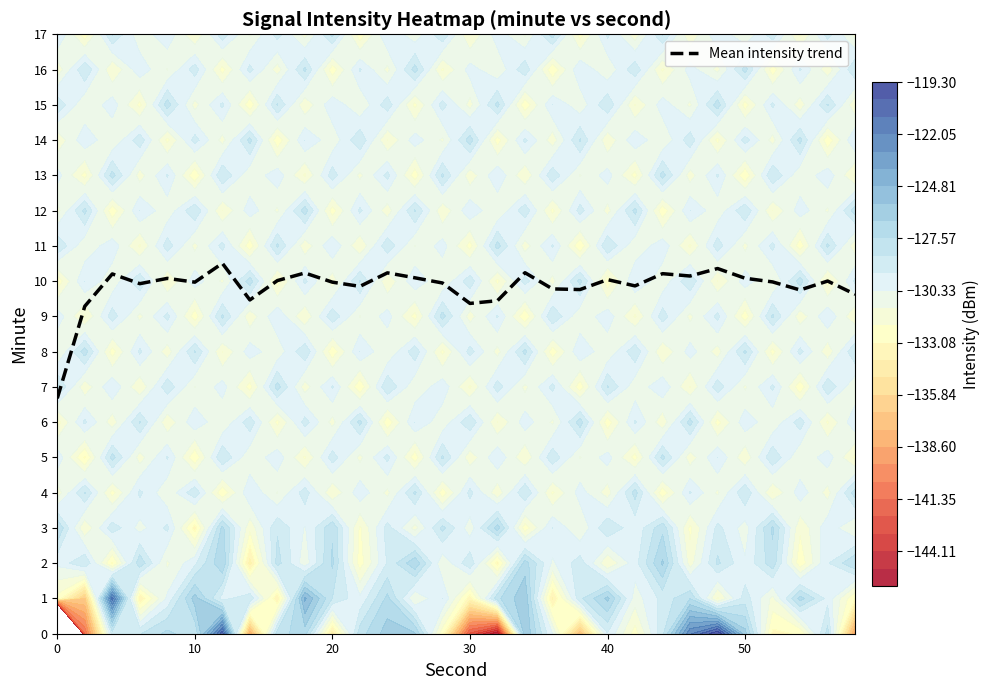

What is the maximum value shown in the chart?

10.5